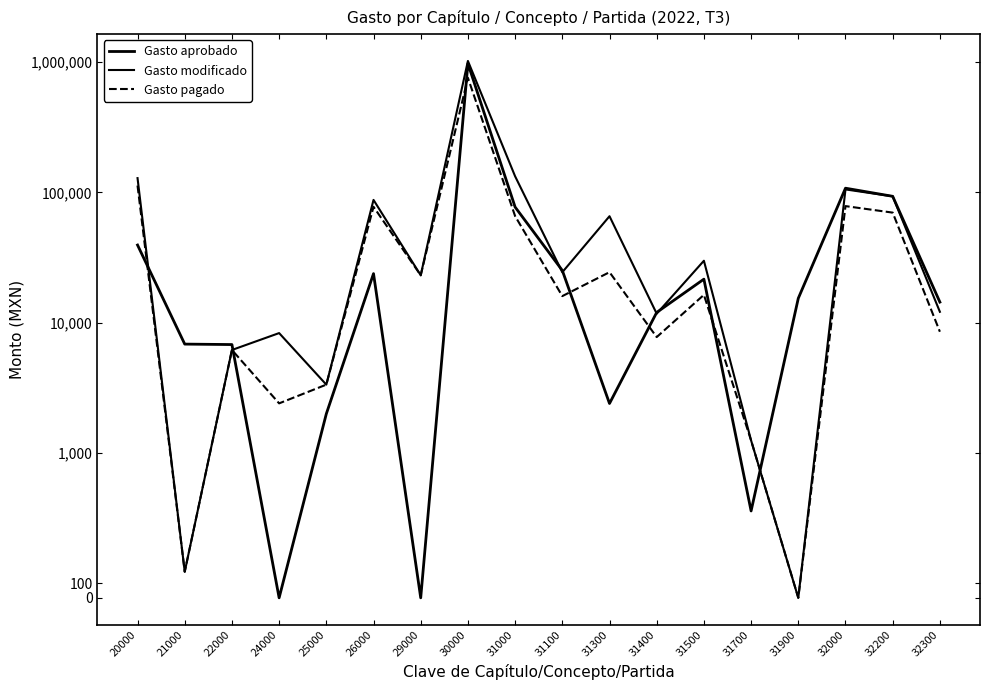

At how many categories does at least one series exceed 784747?

1